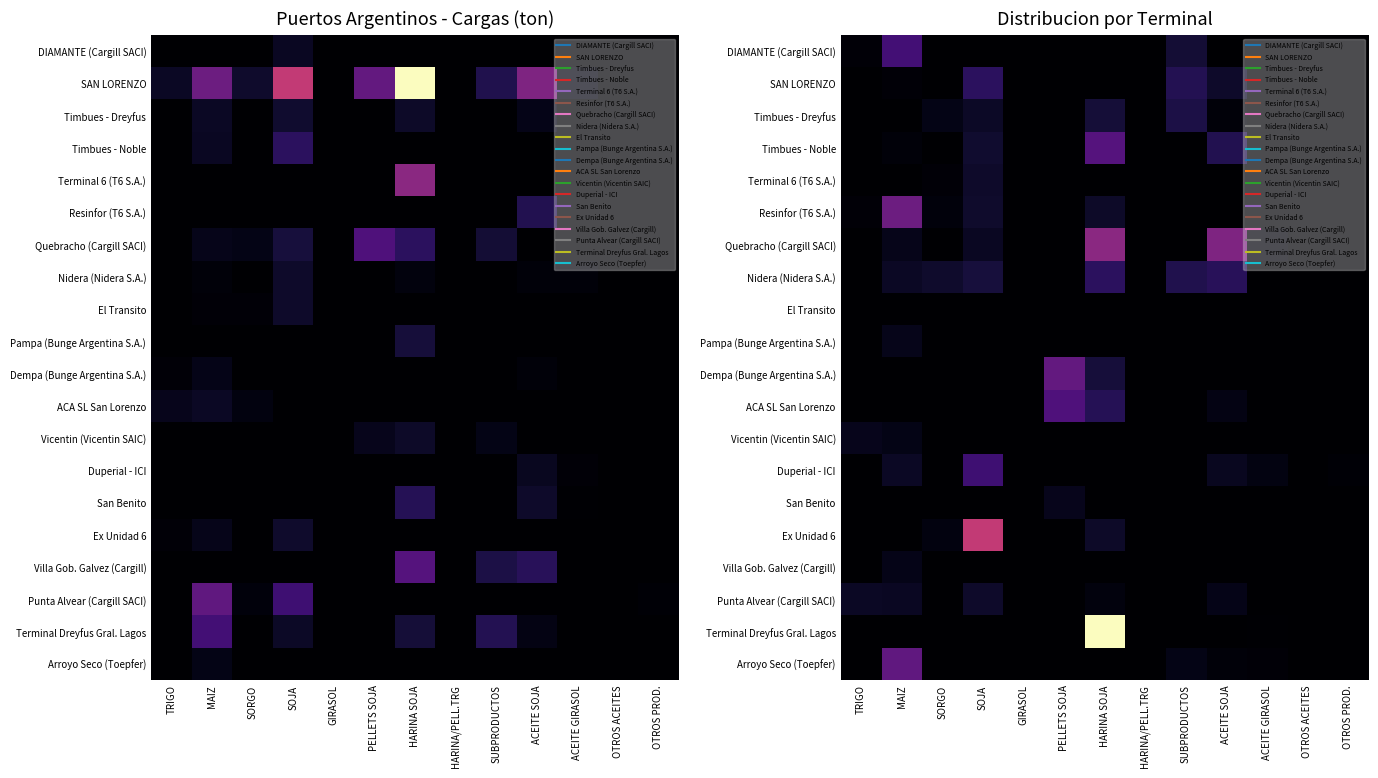

Which has a higher value, MAIZ or TRIGO?

MAIZ